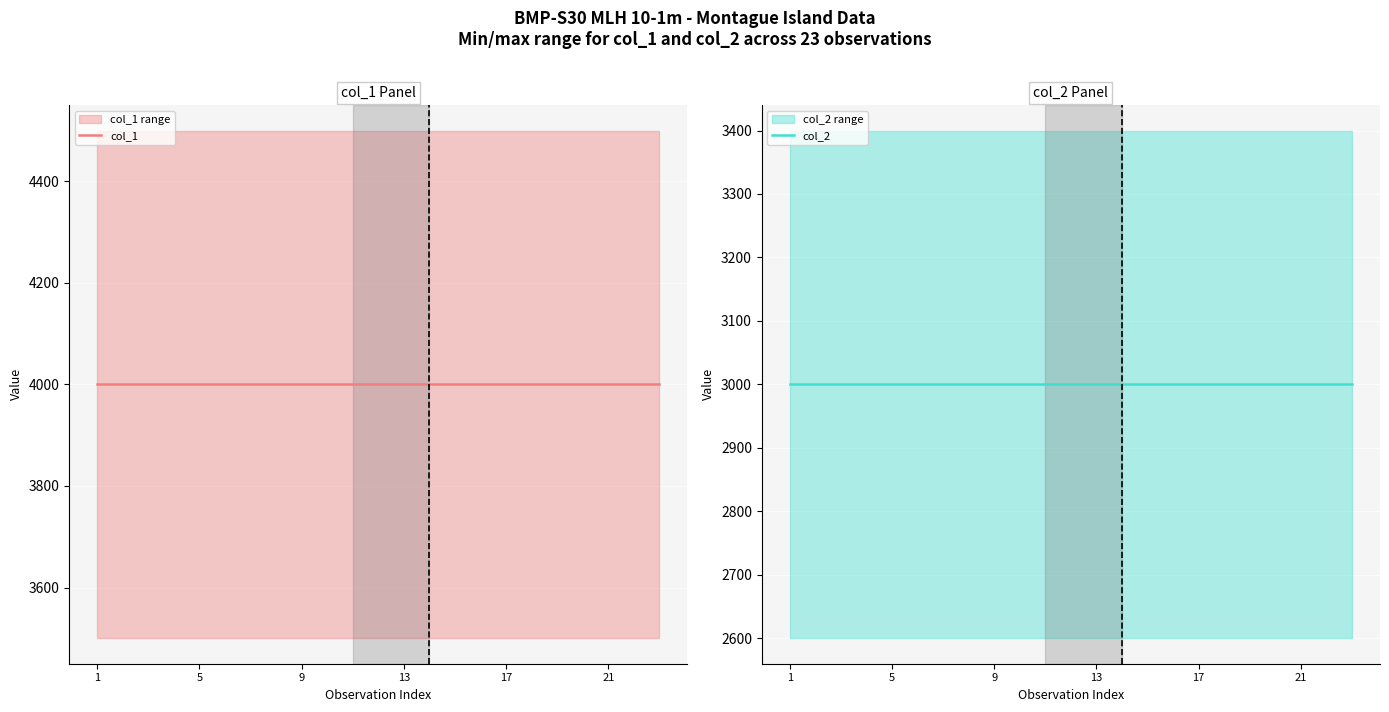

Count the number of data series in this chart.

2